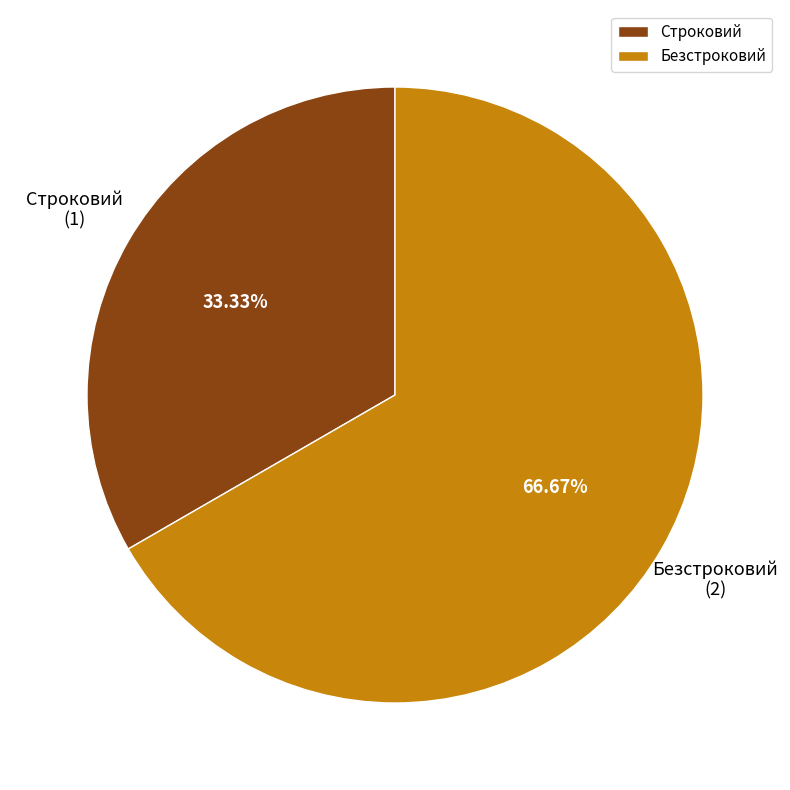

Which slice is the smallest?

Строковий